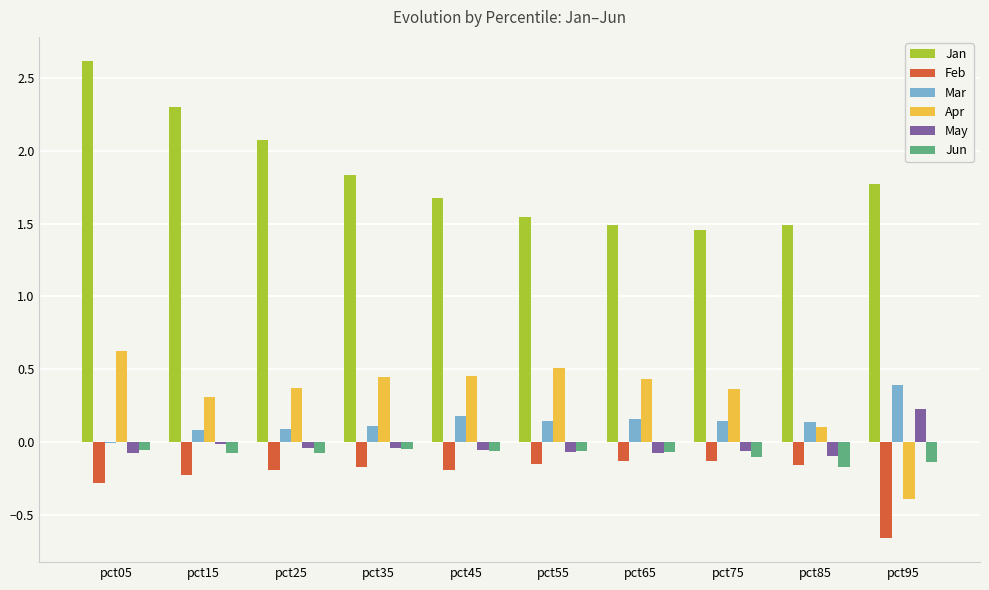

Which category has the highest value in the May series?

pct95